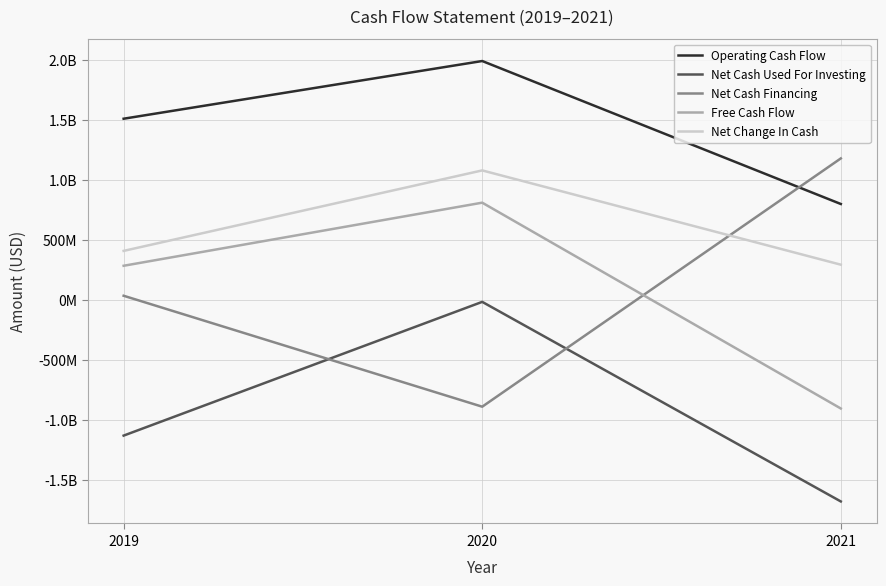

Is it true that Net Change In Cash equals 281731537 at 2019?

False